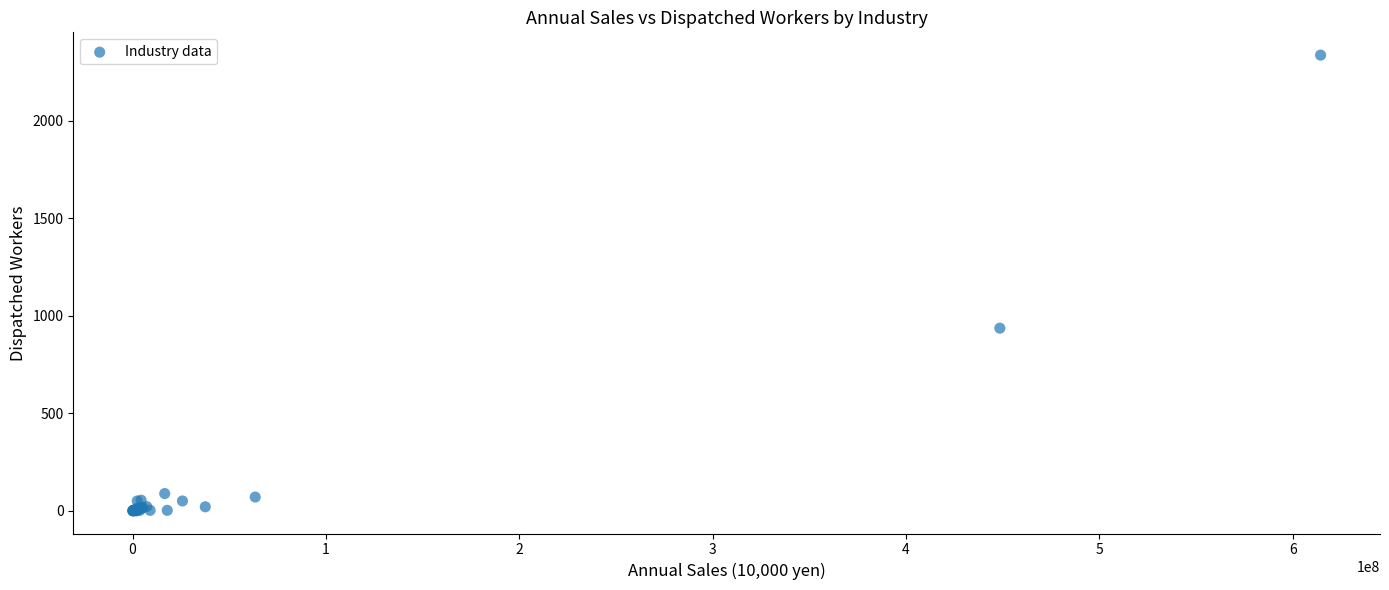

What Y value in the scatter plot is closest to 1168?

936